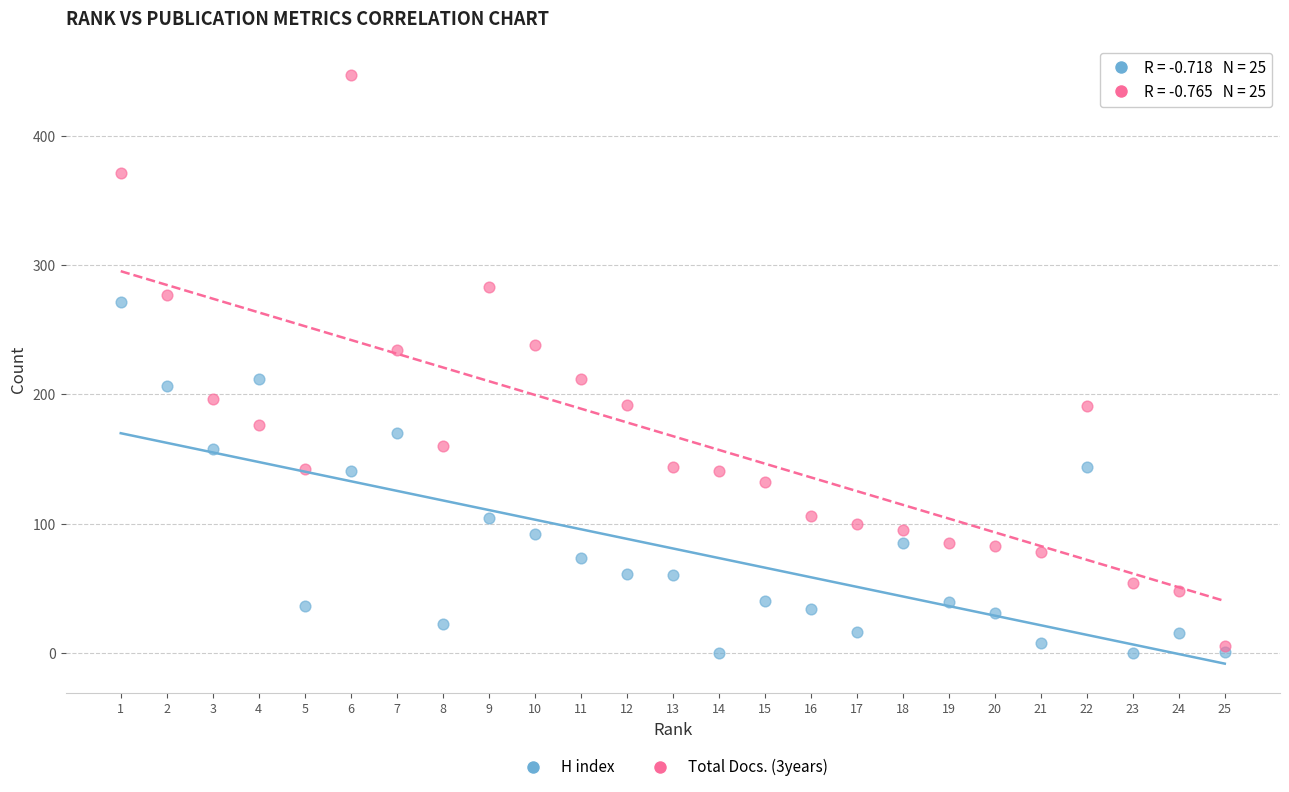

Which series has the widest spread of Y values?

Total Docs. (3years)